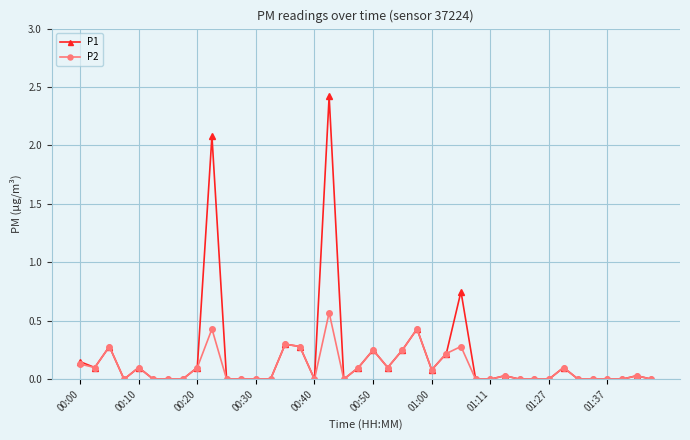

Does the chart display data point markers on the line(s)?

Yes